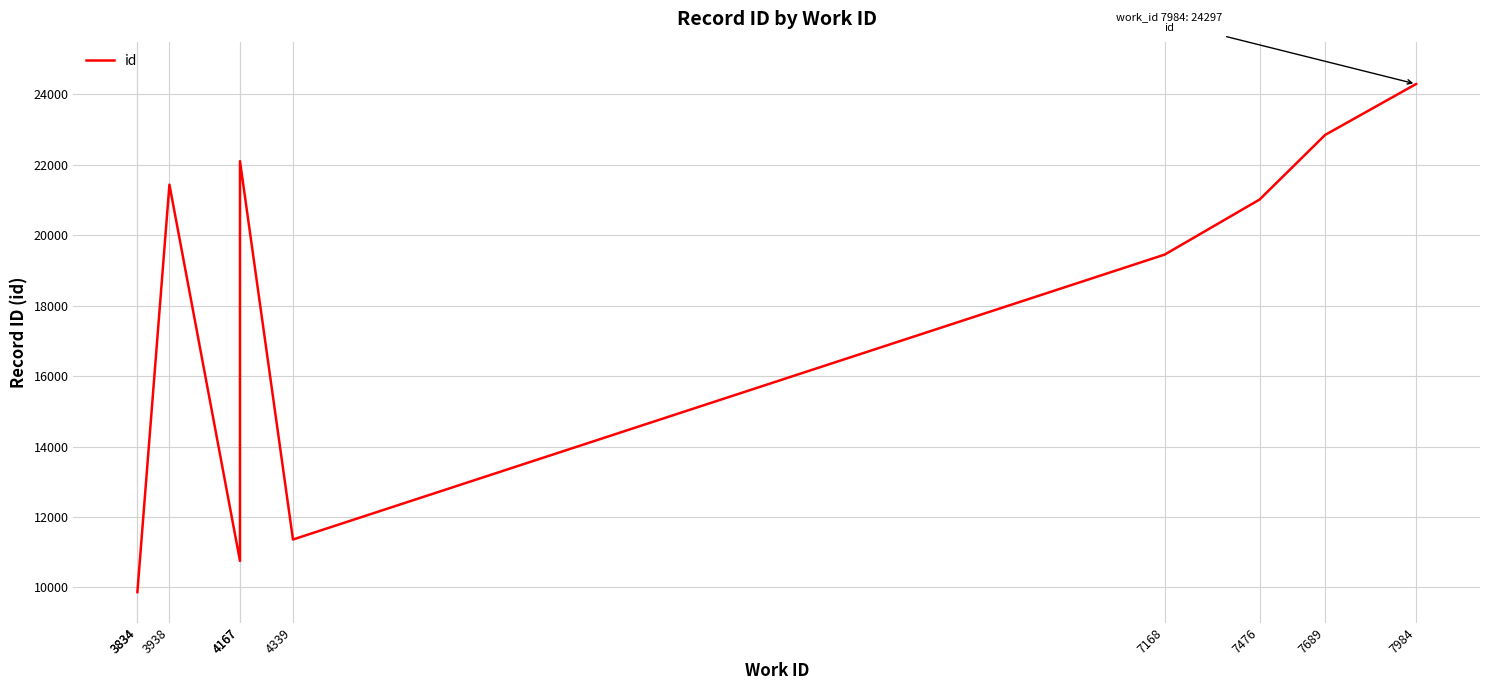

How many points are lower than both their immediate neighbors (excluding endpoints)?

2